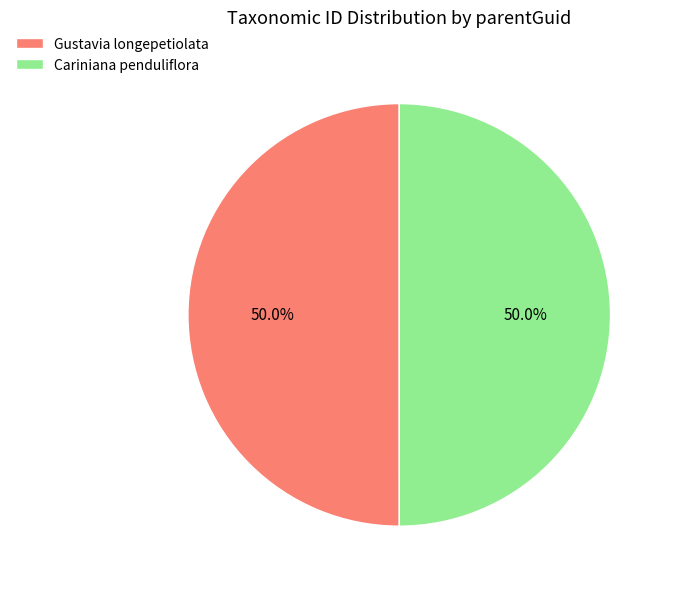

Count the number of slices in the pie.

2